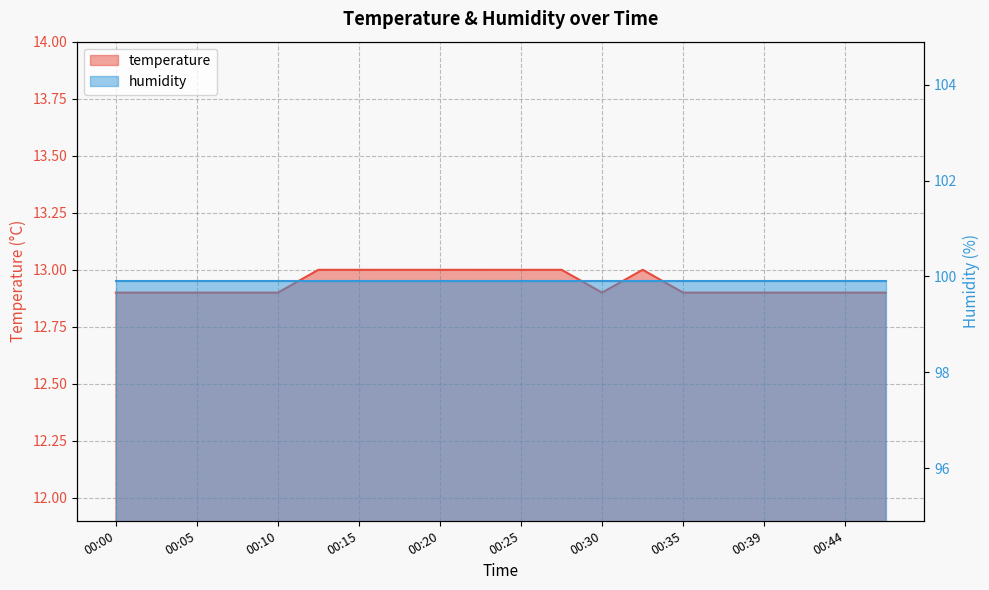

Reading left to right, what are all the values shown in this chart?

12.9	12.9	12.9	12.9	12.9	13.0	13.0	13.0	13.0	13.0	13.0	13.0	12.9	13.0	12.9	12.9	12.9	12.9	12.9	12.9